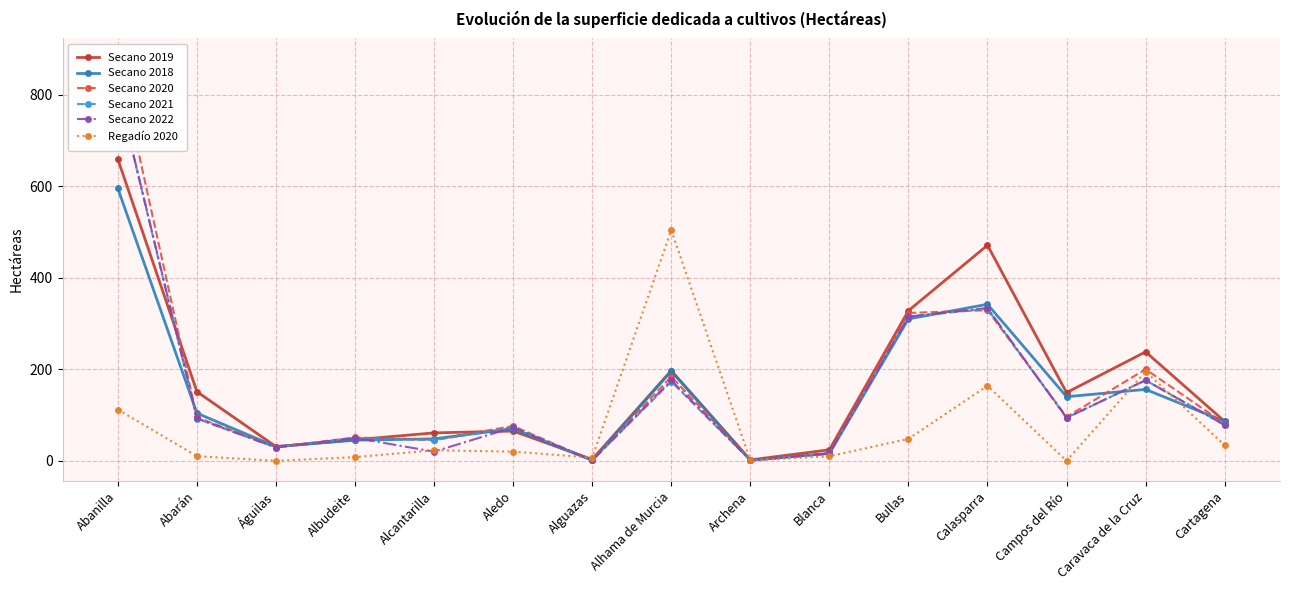

The value of Secano 2020 at Alcantarilla is 46. True or false?

True